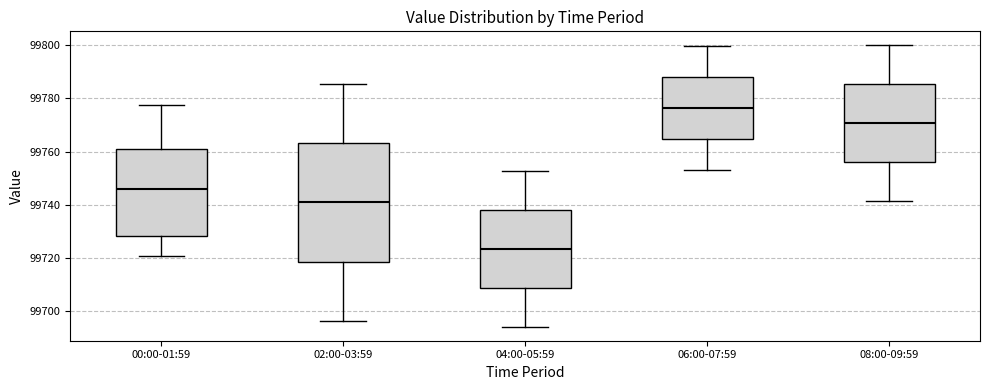

Which box is the tallest, from its lower edge to its upper edge?

02:00-03:59